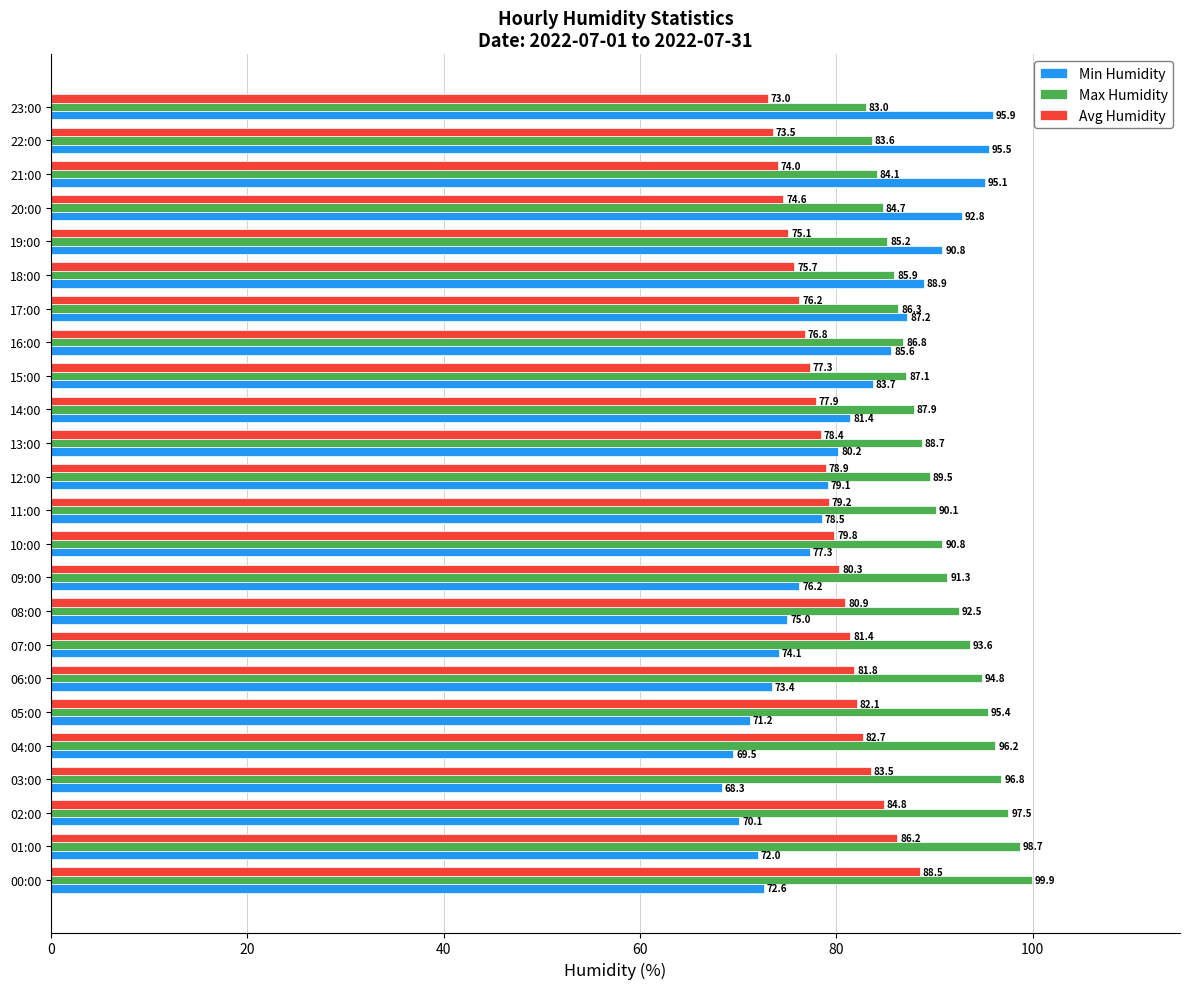

Read the Max Humidity value at 05:00.

95.4